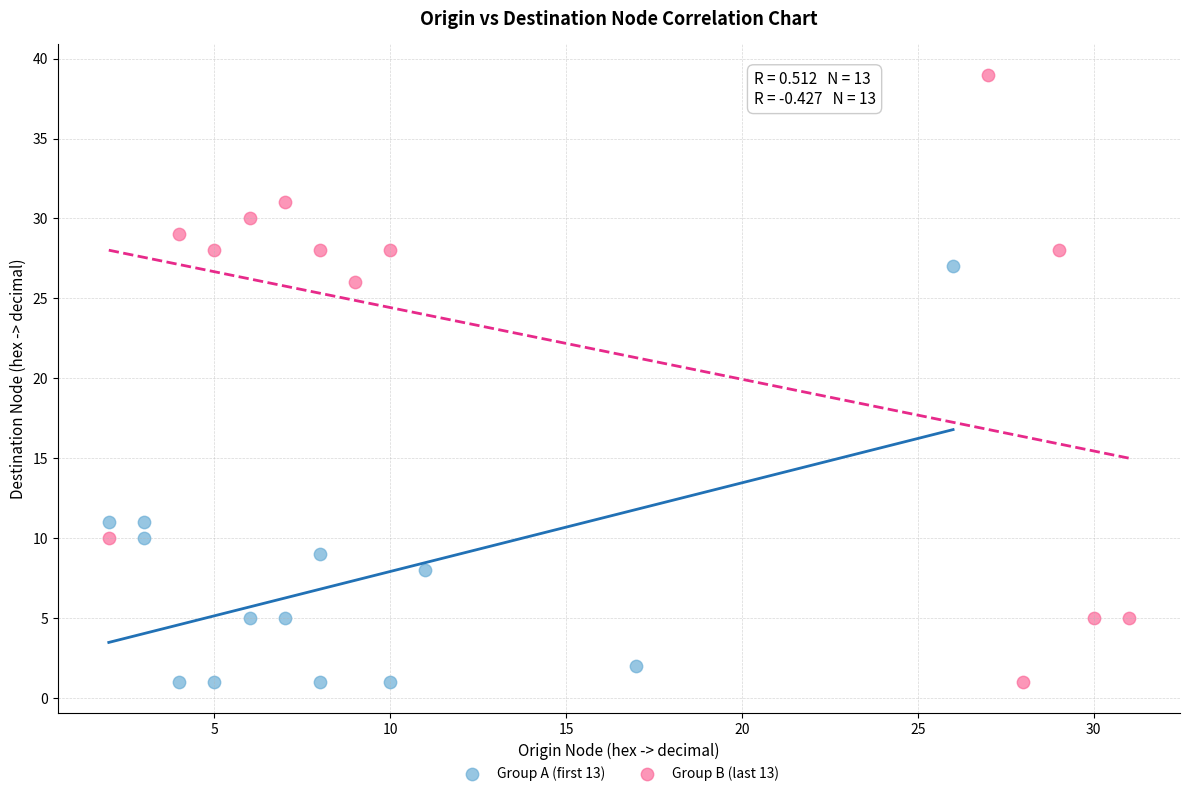

Which series reaches the maximum Y coordinate?

Group B (last 13)